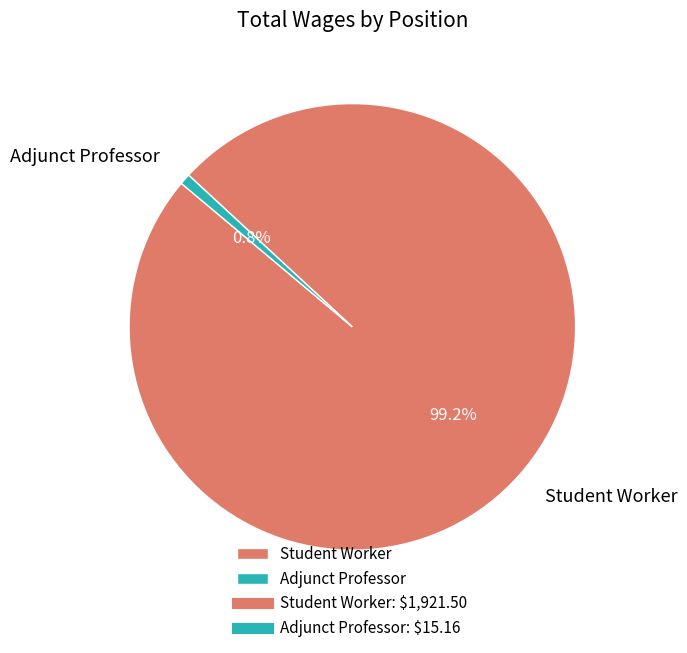

How many segments does this pie chart have?

2